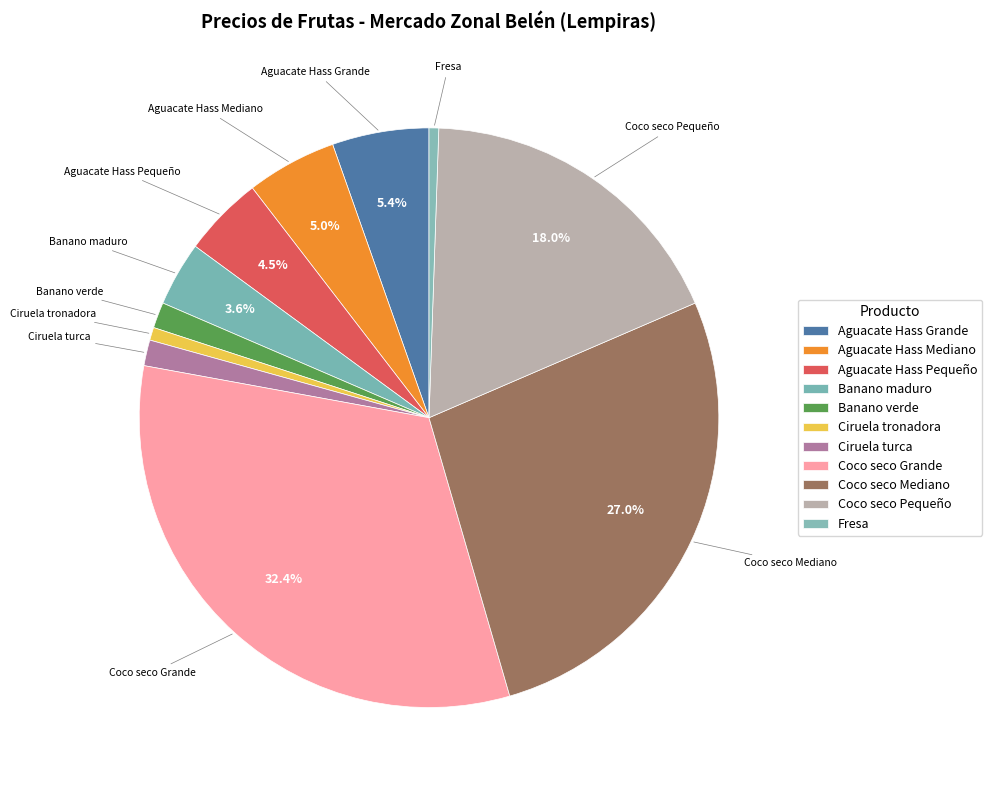

Is the sum of Coco seco Mediano and Banano verde greater than half?

No